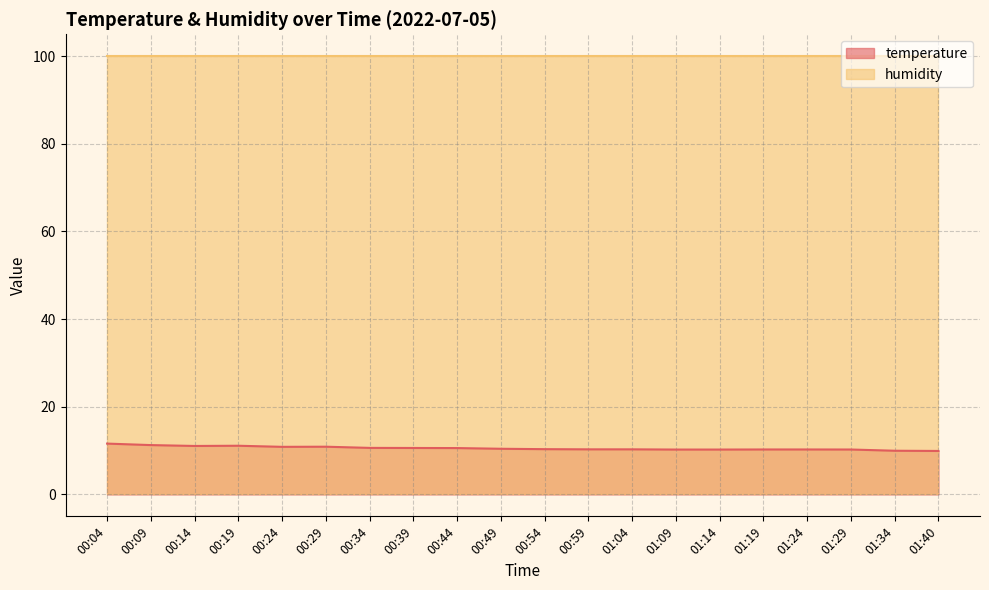

Where is the first local minimum?

00:14